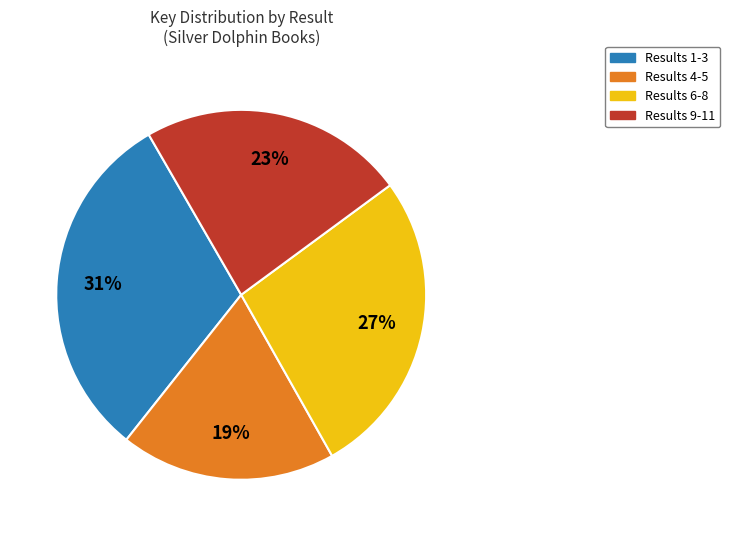

To the nearest percent, what portion does Results 1-3 represent?

31%